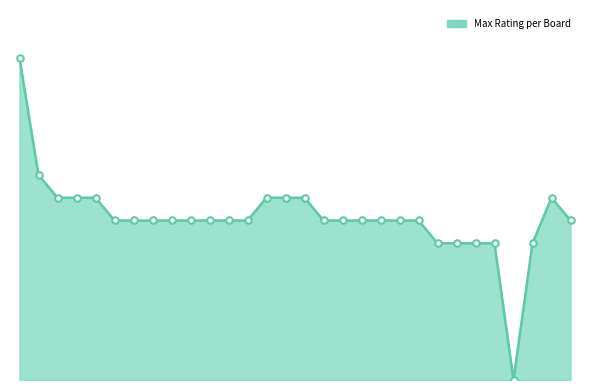

Does the chart have visible grid lines?

No